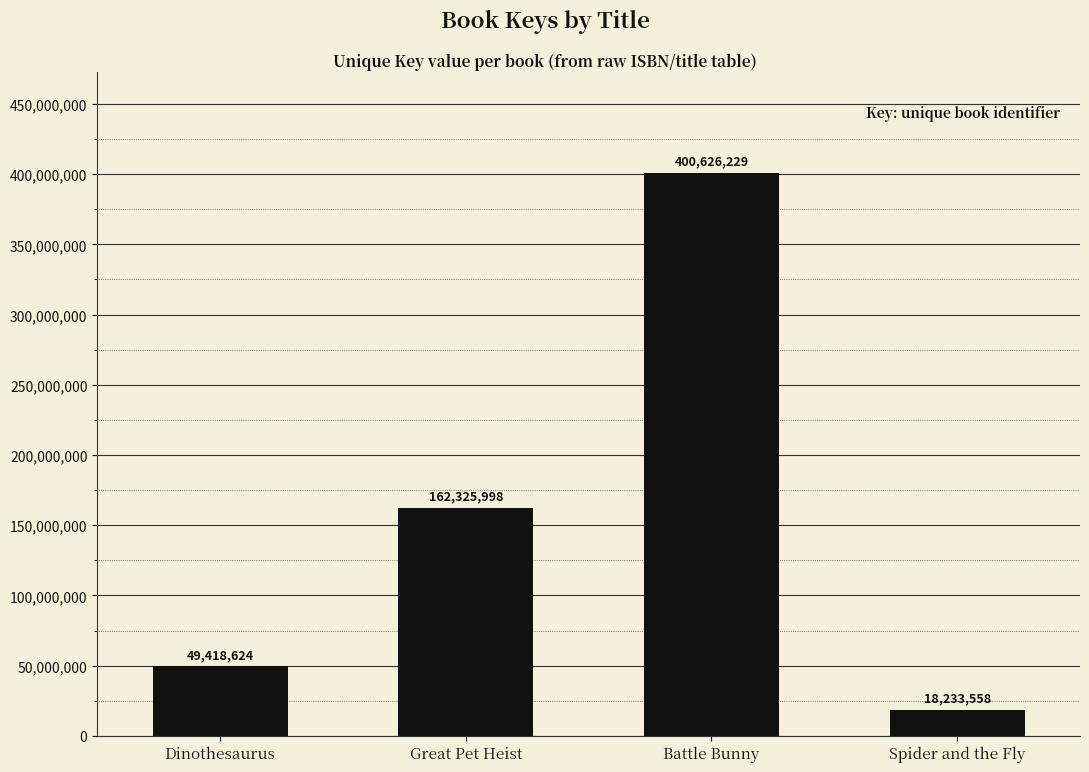

What is the change in value from Great Pet Heist to Battle Bunny?

+238300231